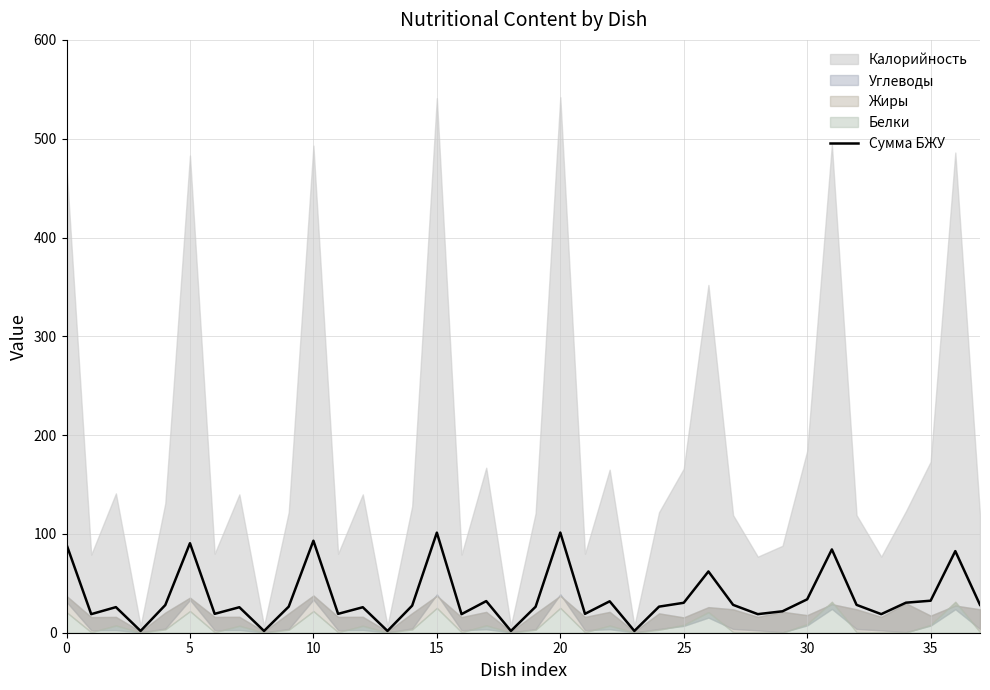

The value of Сумма БЖУ at 10 is 93.1. True or false?

True